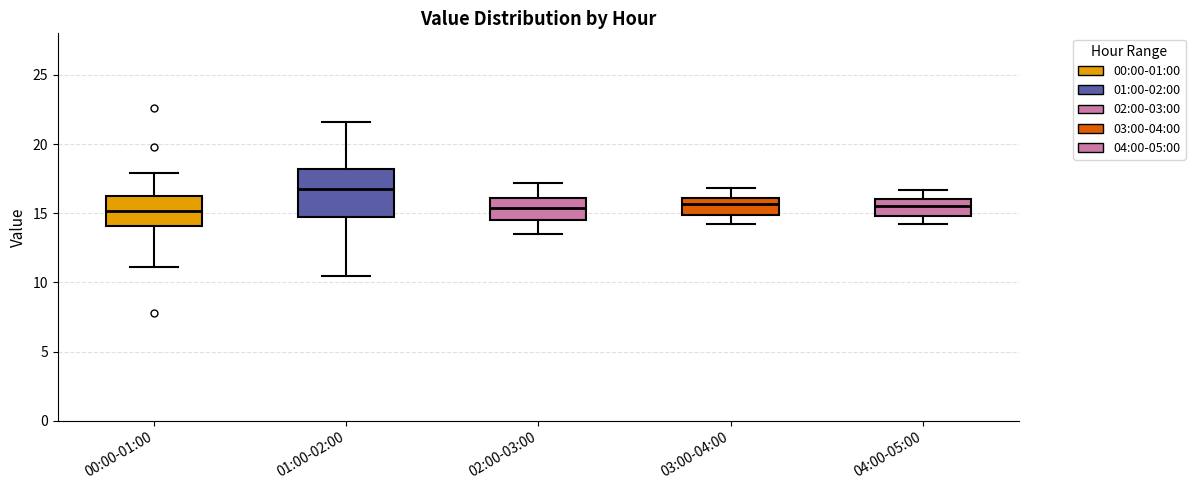

Reading left to right, transcribe this box plot: for each box, give where its median line is, the range the box spans, and where its two whiskers end, as read against the y-axis. The values are not printed on the chart, so give them approximately, as read against the axis.

00:00-01:00: median 15.0, box 14.0 to 16.0, whiskers 11.0 to 18.0
01:00-02:00: median 17.0, box 14.5 to 18.0, whiskers 10.5 to 21.5
02:00-03:00: median 15.5, box 14.5 to 16.0, whiskers 13.5 to 17.0
03:00-04:00: median 15.5, box 15.0 to 16.0, whiskers 14.0 to 17.0
04:00-05:00: median 15.5, box 15.0 to 16.0, whiskers 14.0 to 16.5